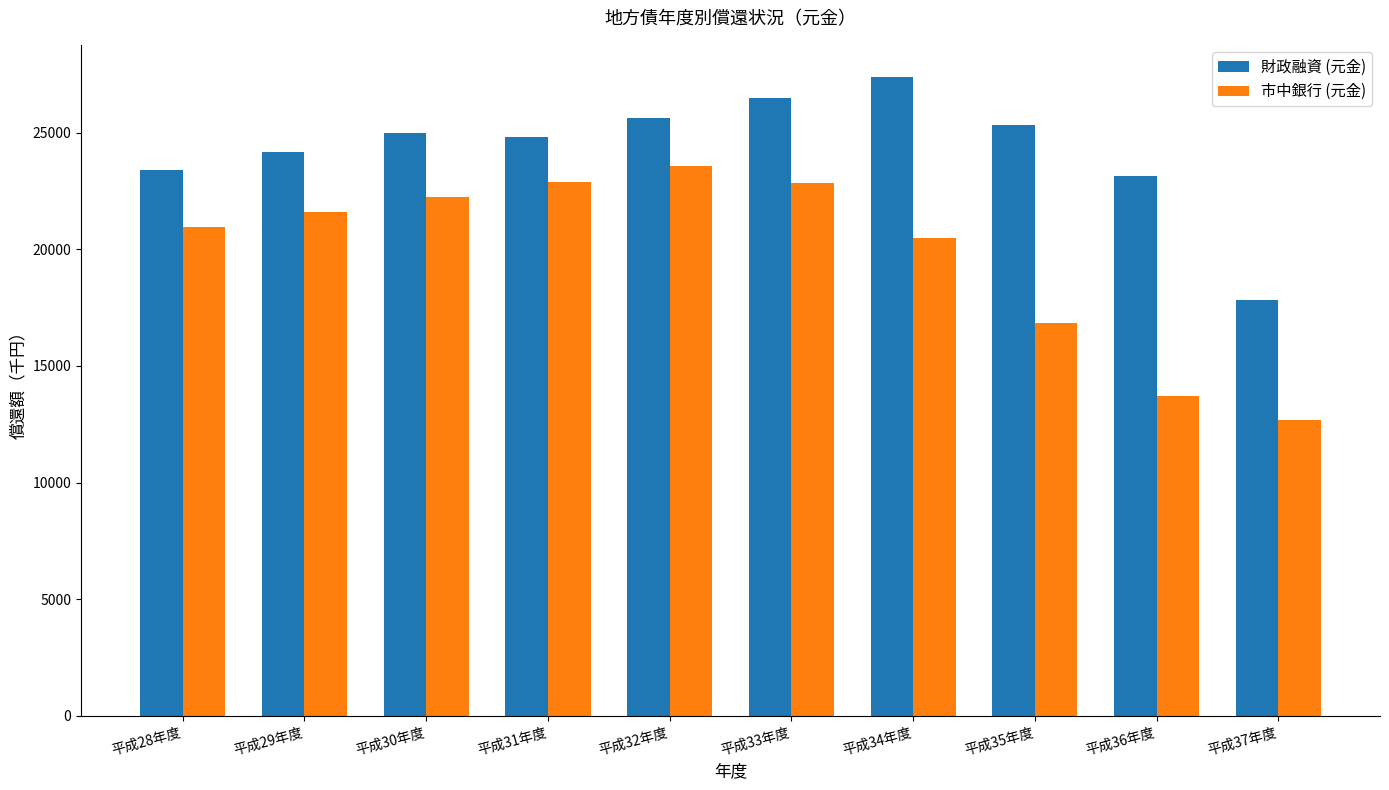

How many bars are there in total?

20